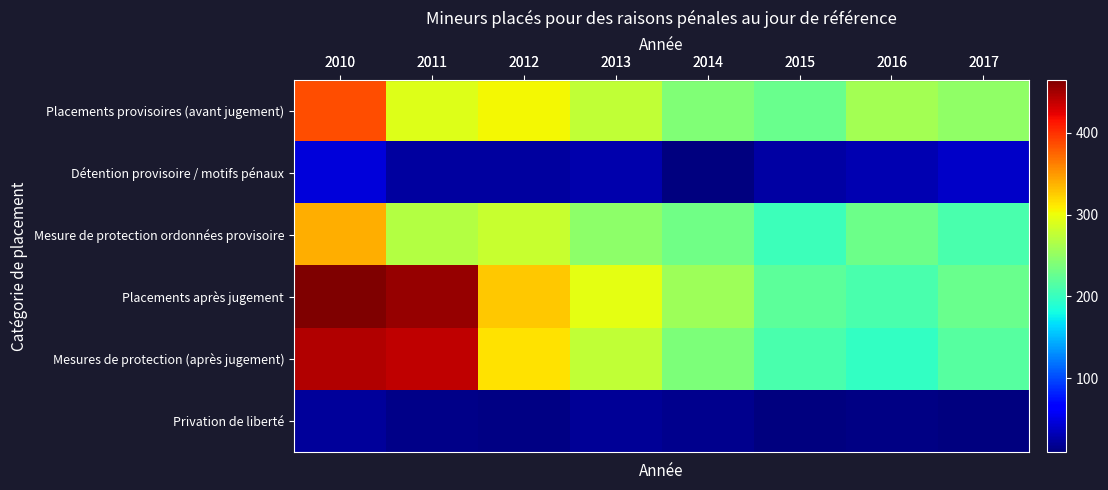

How many categories are shown in the chart?

8